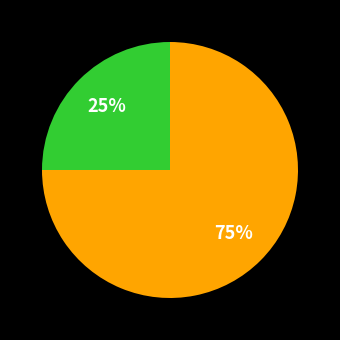

To the nearest percent, what is the difference between the largest and smallest slice percentages?

50%